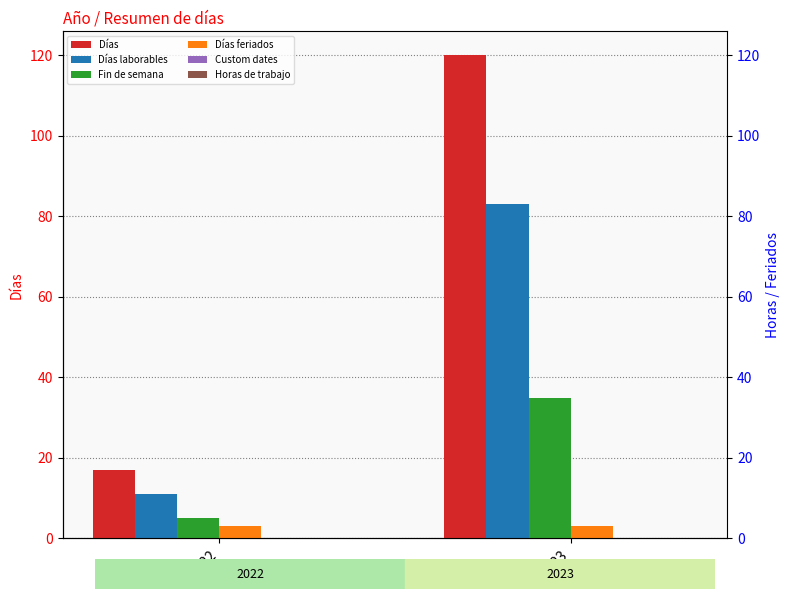

How many groups of bars are there?

2